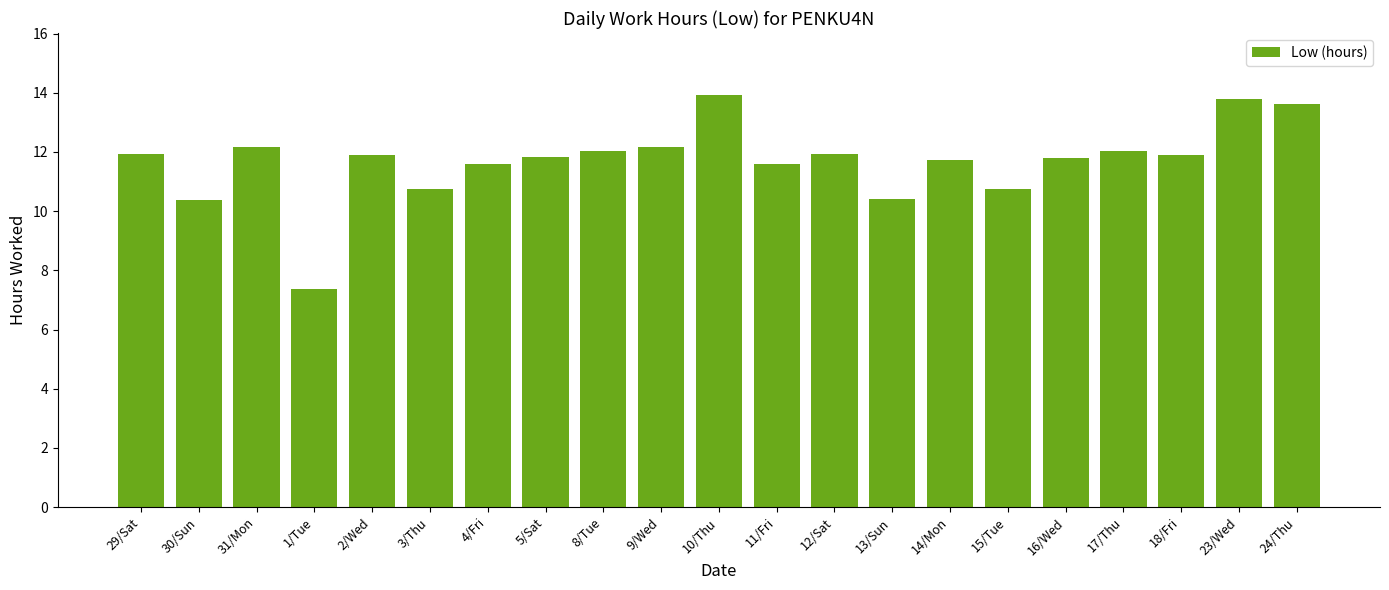

Which category has the lowest value across all series?

1/Tue